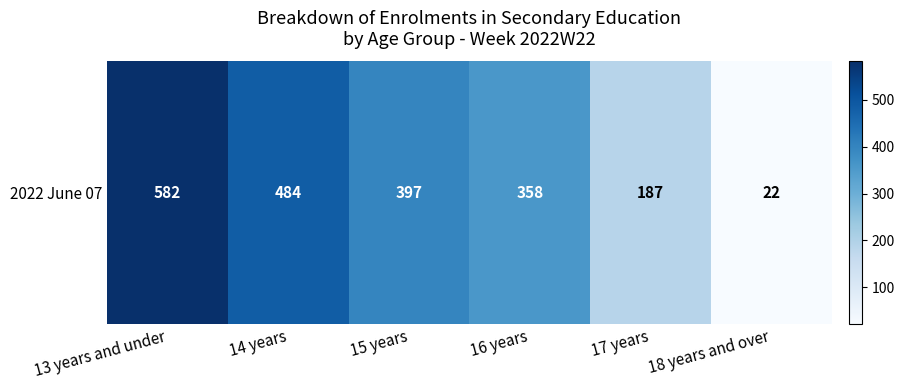

What is the difference between the maximum and minimum values?

560